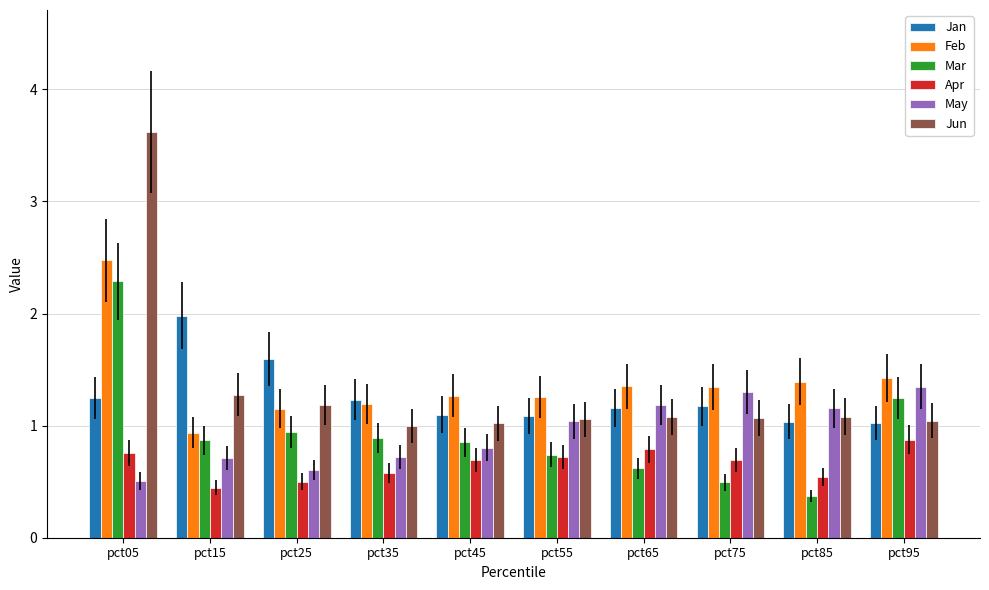

How many groups of bars are there?

10